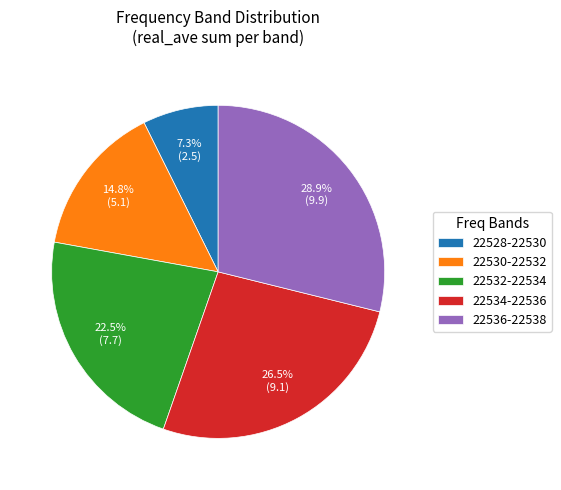

What is the ratio of the value at 22530-22532 to the value at 22532-22534?

0.7